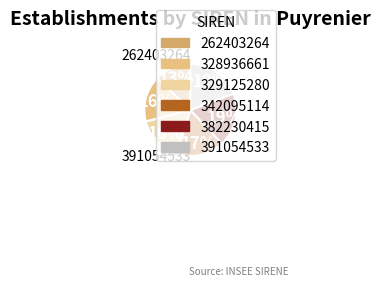

To the nearest percent, what is the average slice percentage?

17%